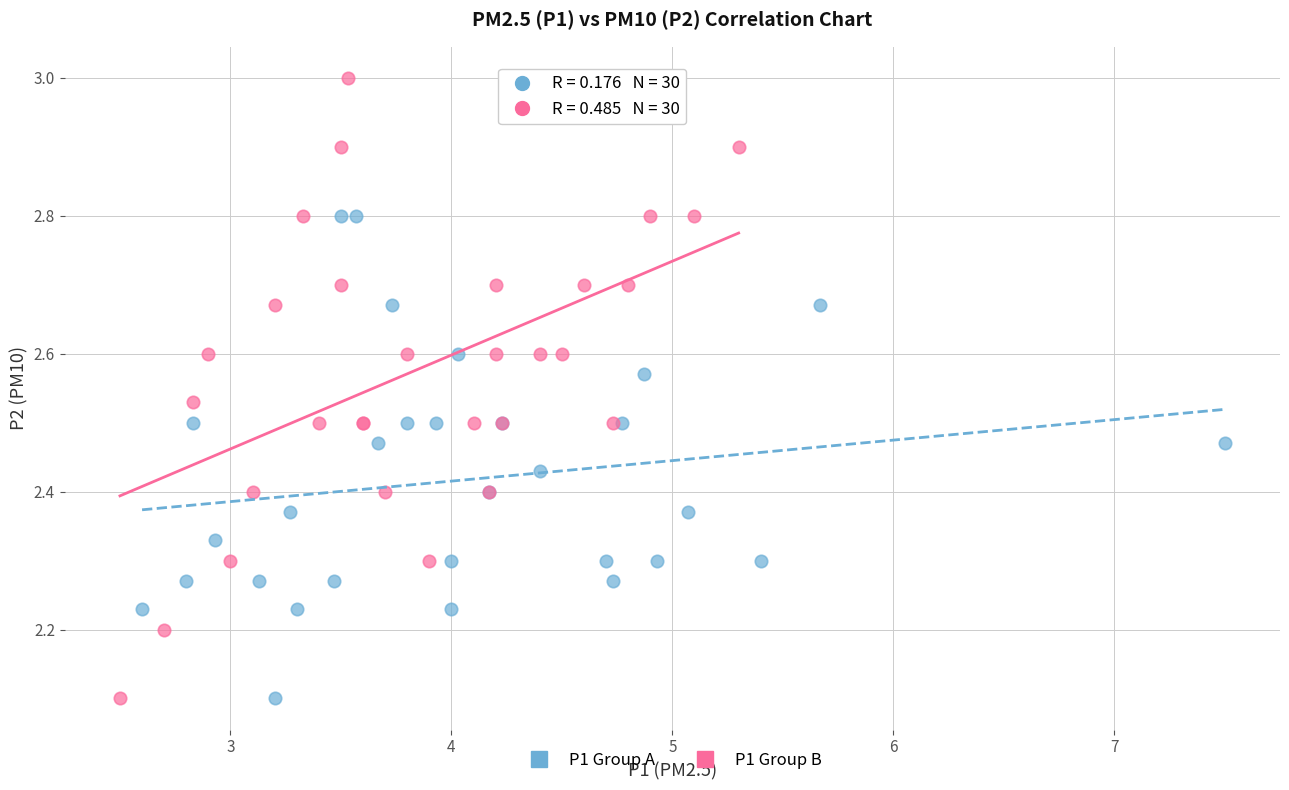

Which series contains the highest Y value?

P1 Group B